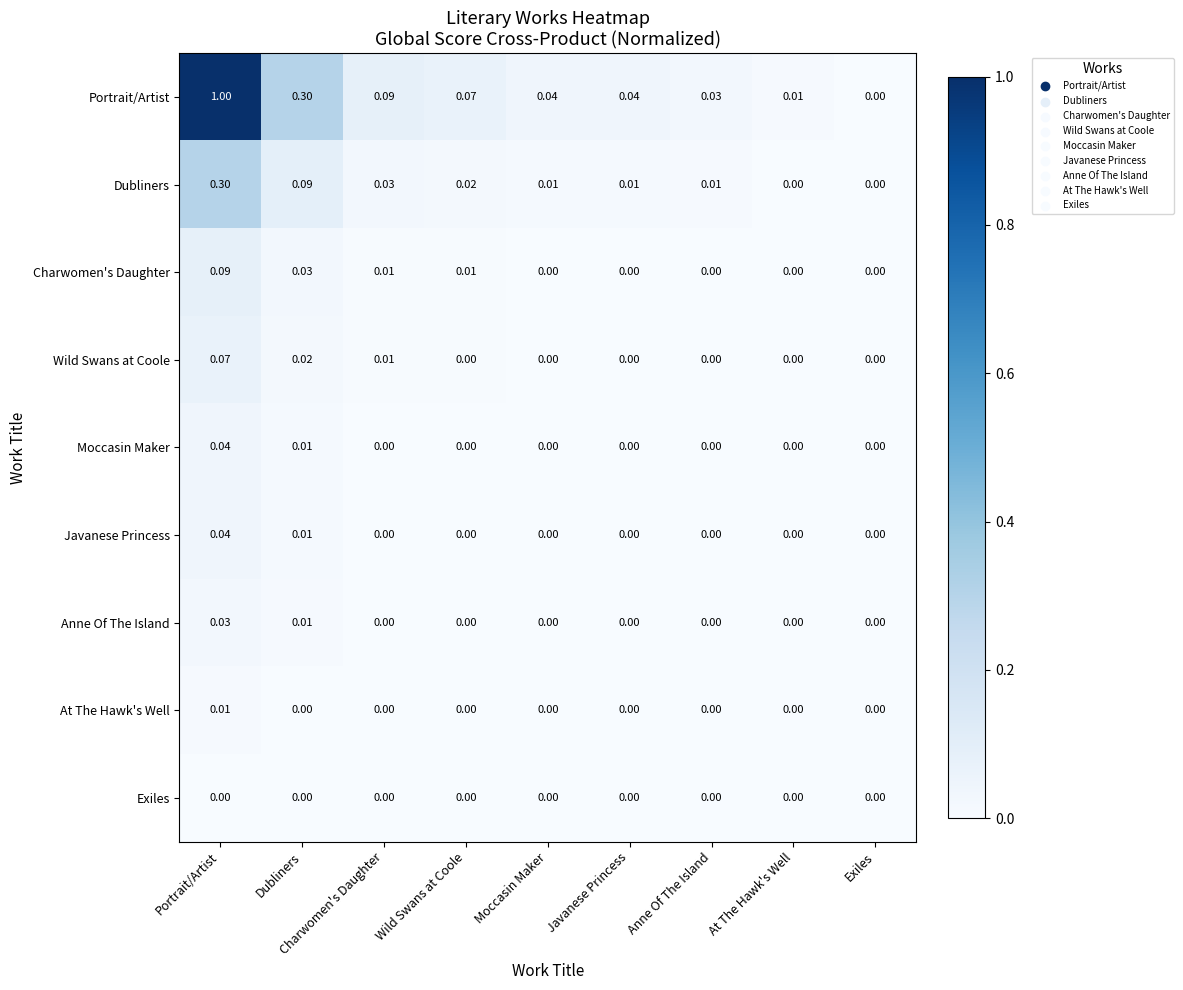

At which category is the sum across all series the highest?

Portrait/Artist